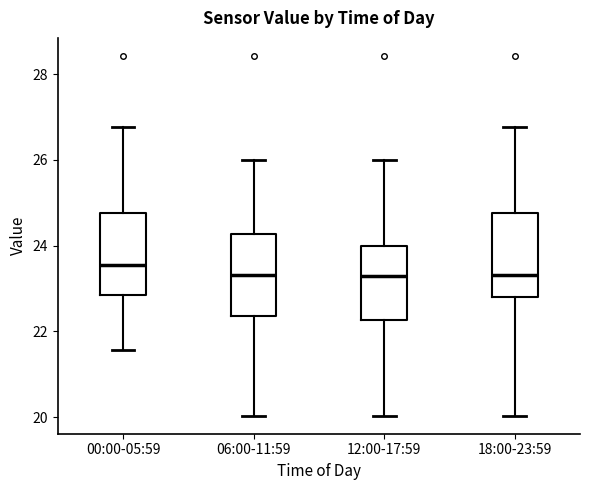

Reading left to right, transcribe this box plot: for each box, give where its median line is, the range the box spans, and where its two whiskers end, as read against the y-axis. The values are not printed on the chart, so give them approximately, as read against the axis.

00:00-05:59: median 23.6, box 22.8 to 24.8, whiskers 21.6 to 26.8
06:00-11:59: median 23.4, box 22.4 to 24.2, whiskers 20.0 to 26.0
12:00-17:59: median 23.2, box 22.2 to 24.0, whiskers 20.0 to 26.0
18:00-23:59: median 23.4, box 22.8 to 24.8, whiskers 20.0 to 26.8